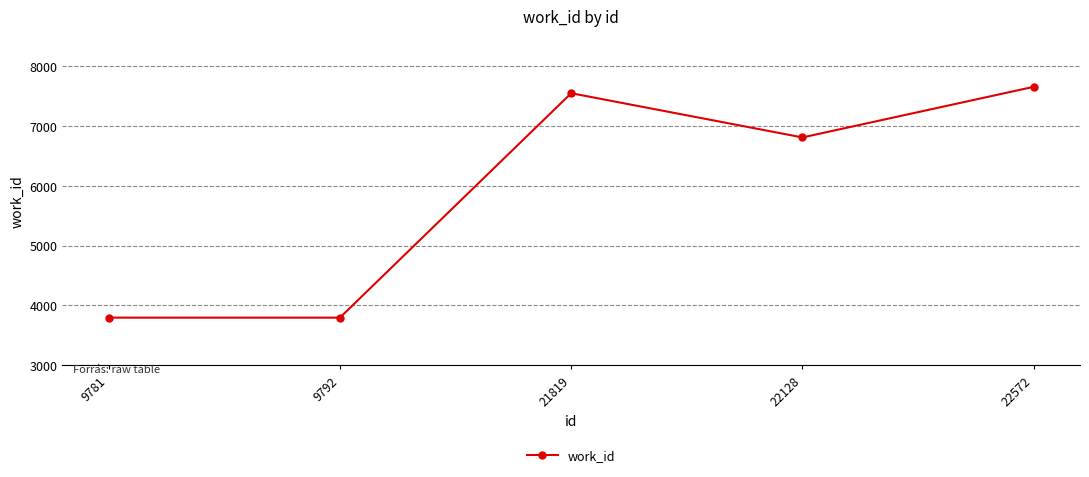

What is the smallest value displayed?

3797